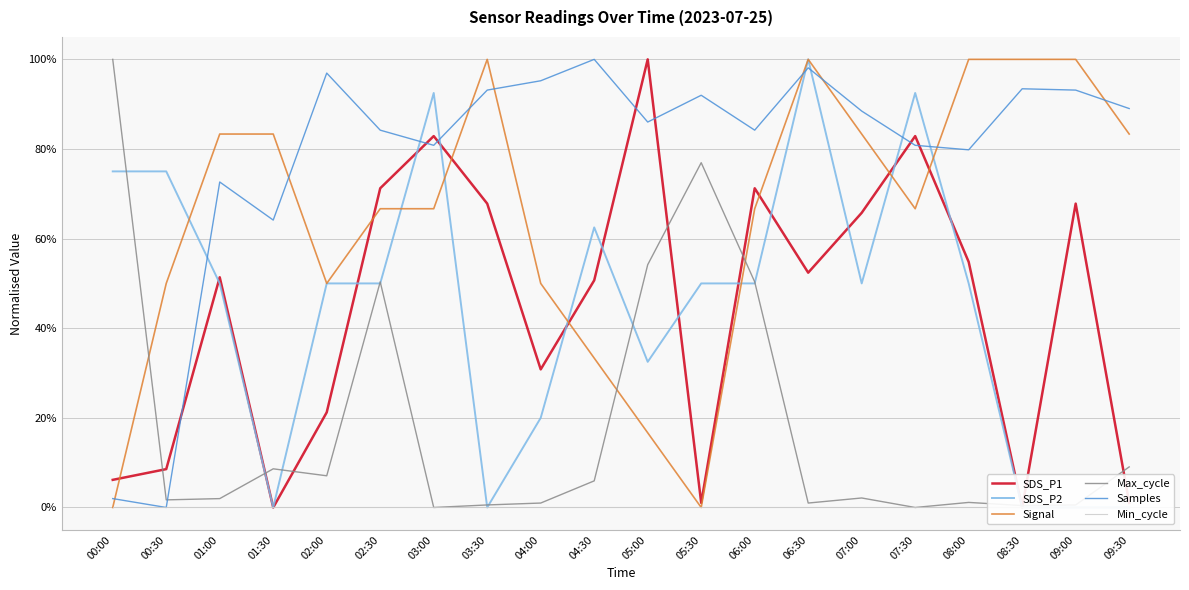

What is the value of the SDS_P2 point at the 17th from the left?

0.5